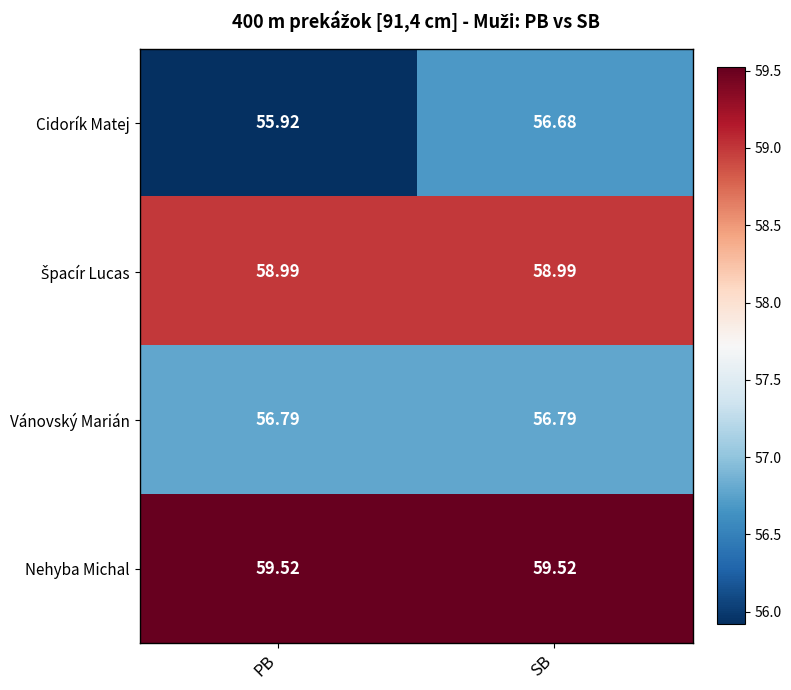

What is the total value across all series at SB?

232.0